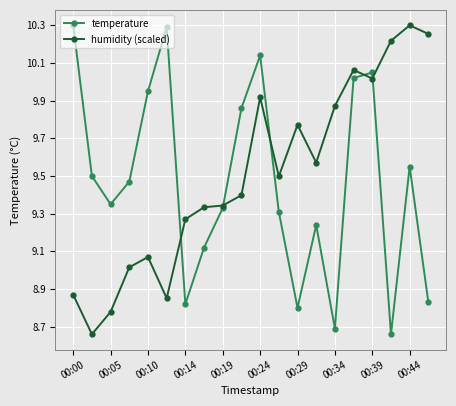

Is this an area chart (filled region under the line)?

No